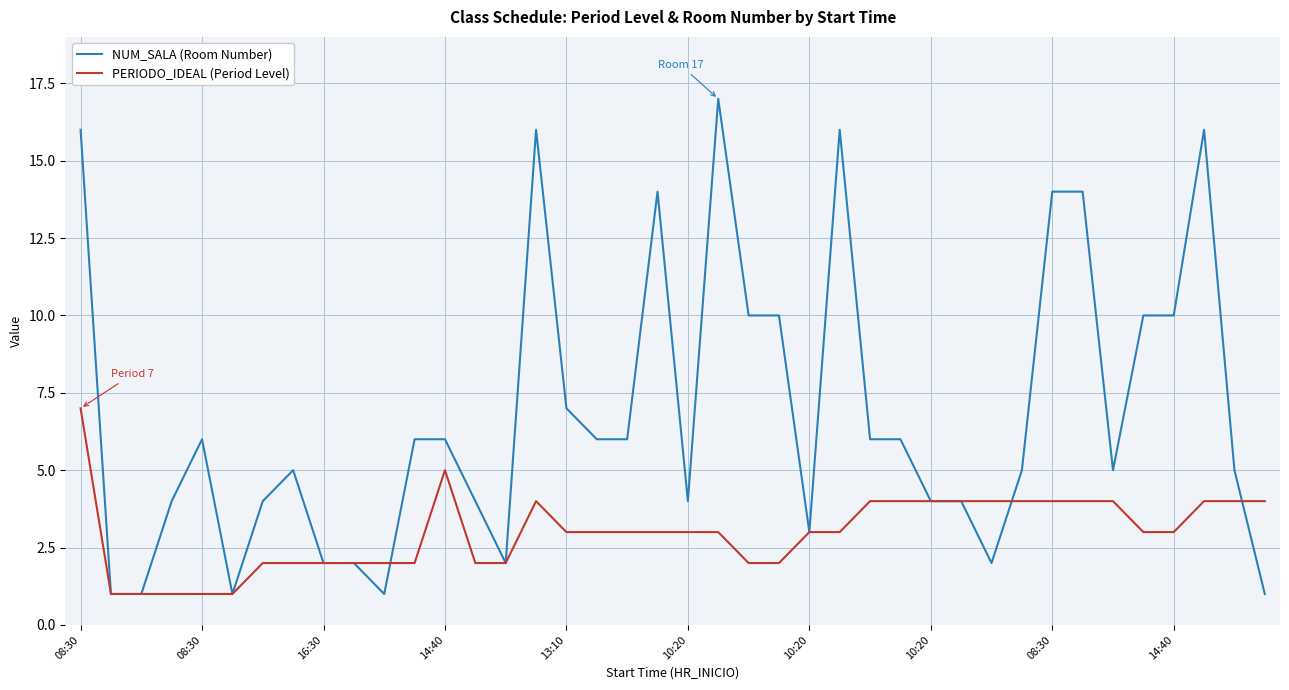

What is the greatest value displayed?

17